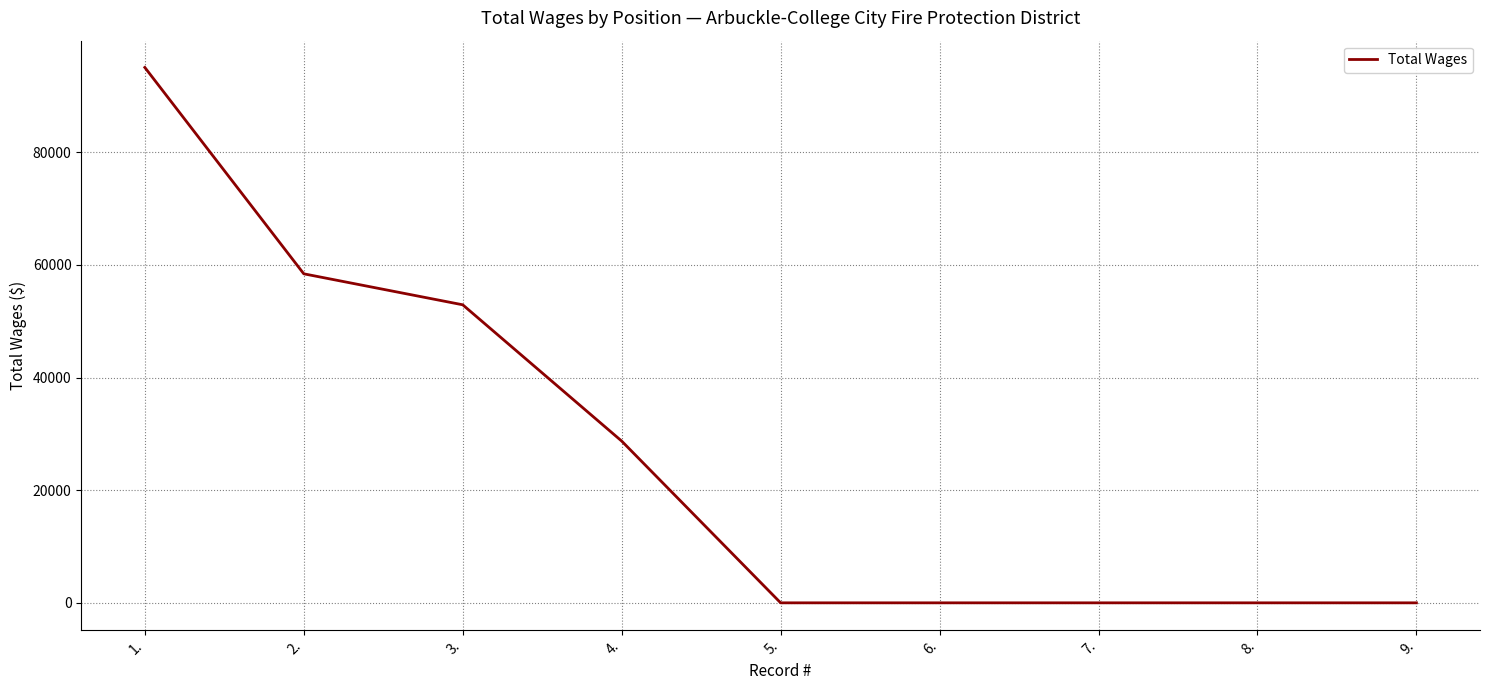

What is the difference between the maximum and minimum values?

95070